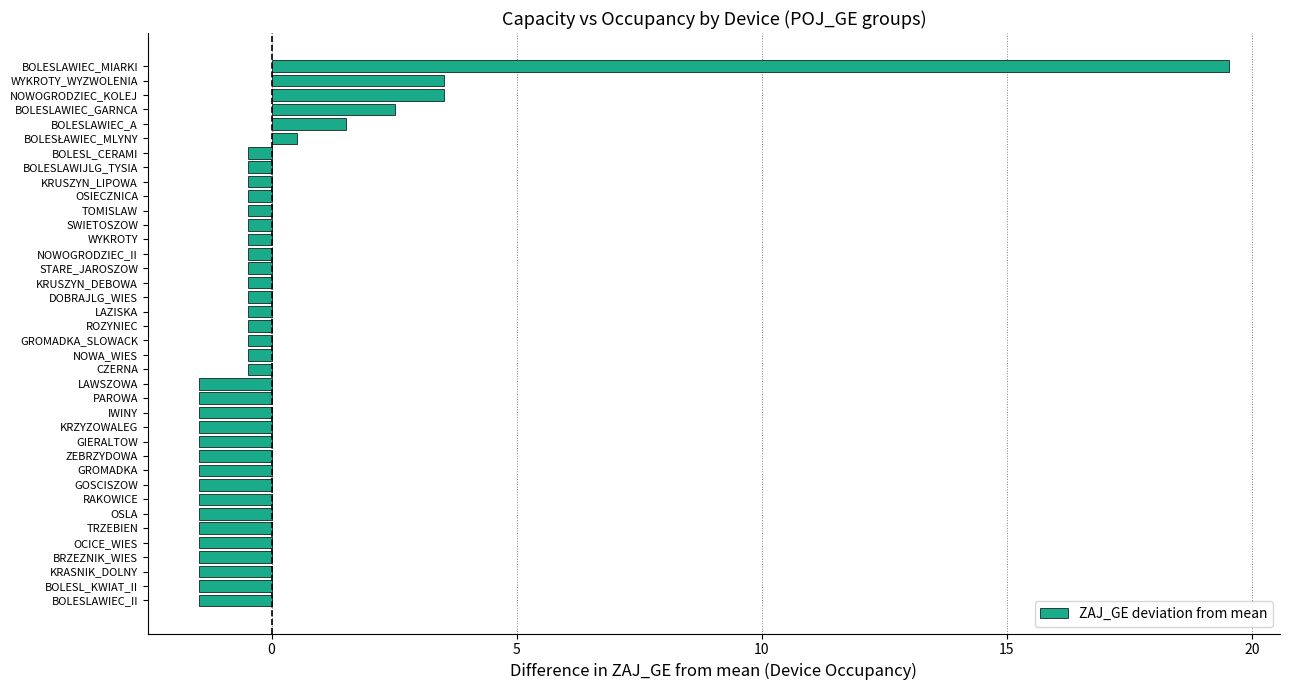

What is the approximate value at ROZYNIEC?

-0.5